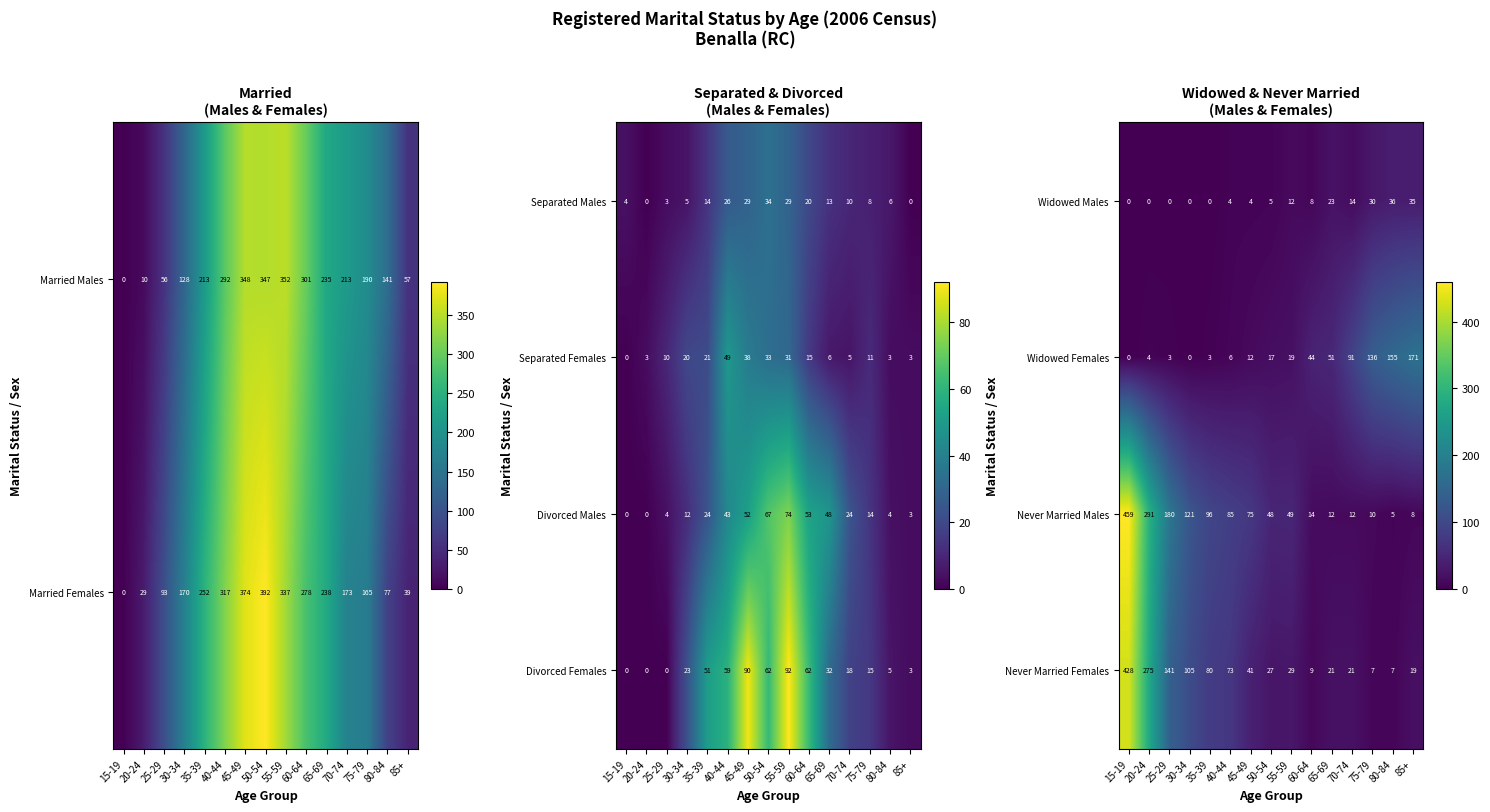

At how many categories does at least one series exceed 414?

1